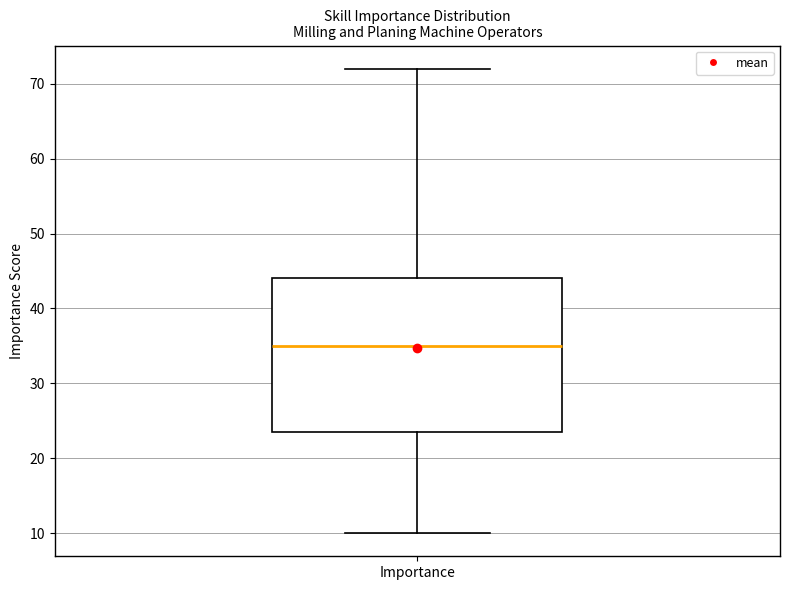

Transcribe this box plot: give where the median line is, the range the box spans, and where the two whiskers end, as read against the y-axis. The values are not printed on the chart, so give them approximately, as read against the axis.

median 35, box 24 to 44, whiskers 10 to 72